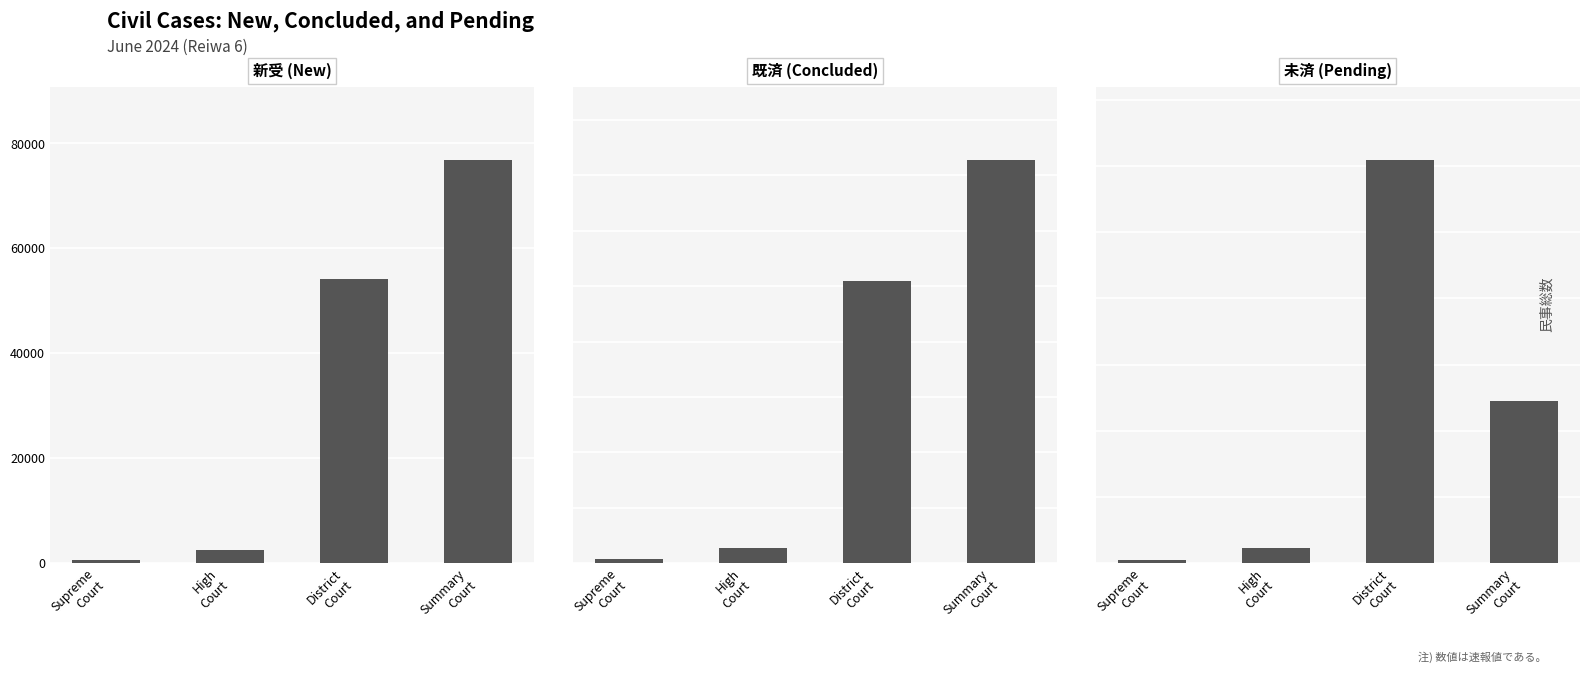

How many values in the 既済 (Concluded) series exceed 50845?

1